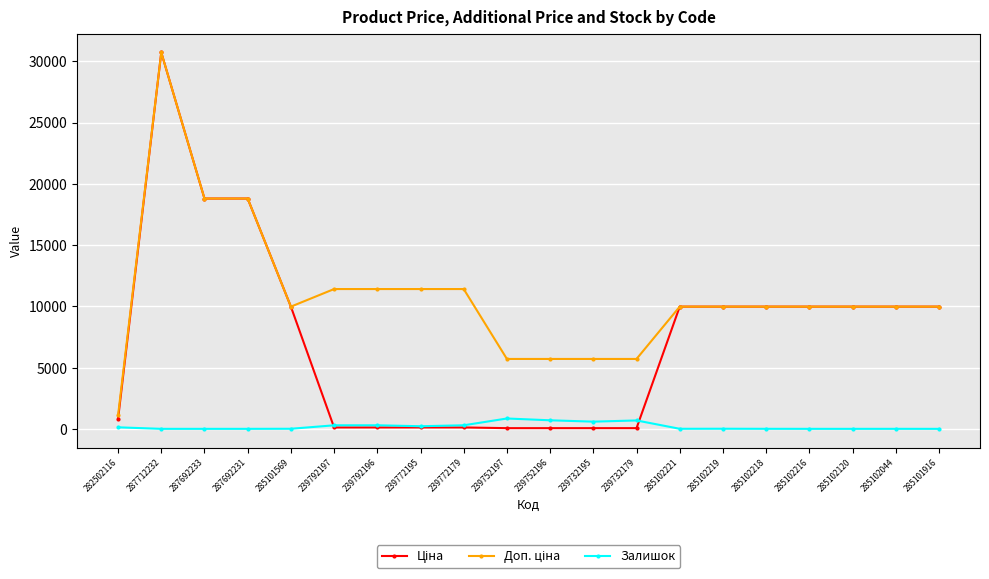

At which category is the sum across all series the highest?

287712232